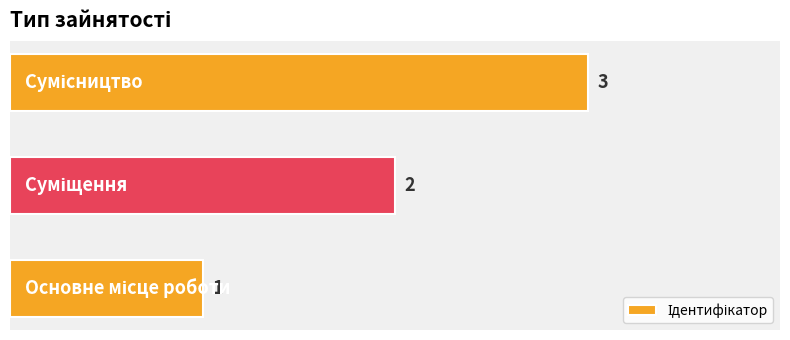

What is the greatest value displayed?

3